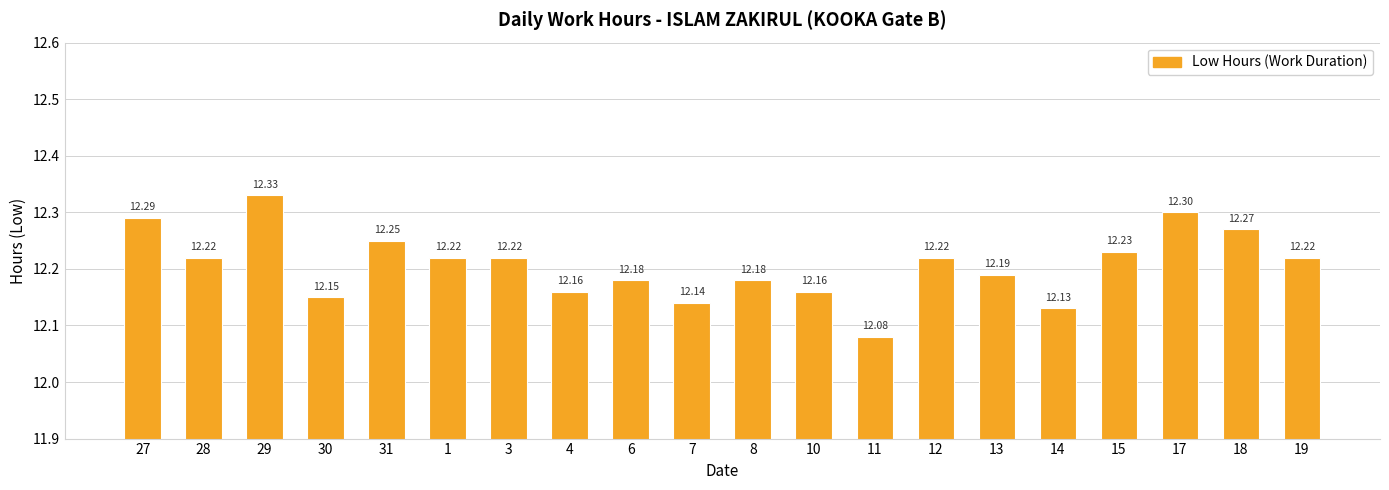

Which has a higher value, 14 or 10?

10